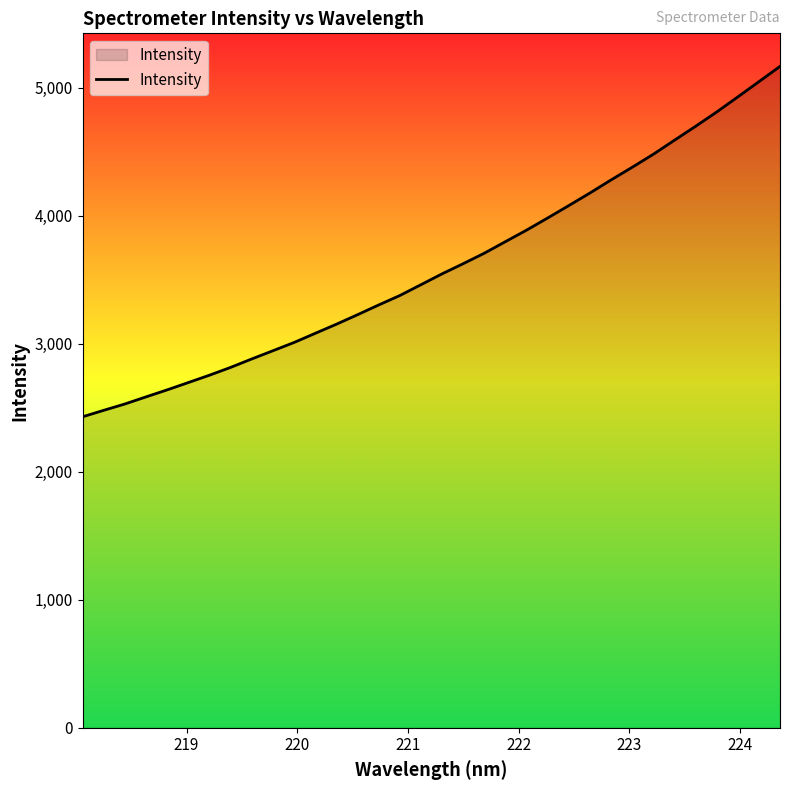

What is the difference between the maximum and minimum values?

2737.9